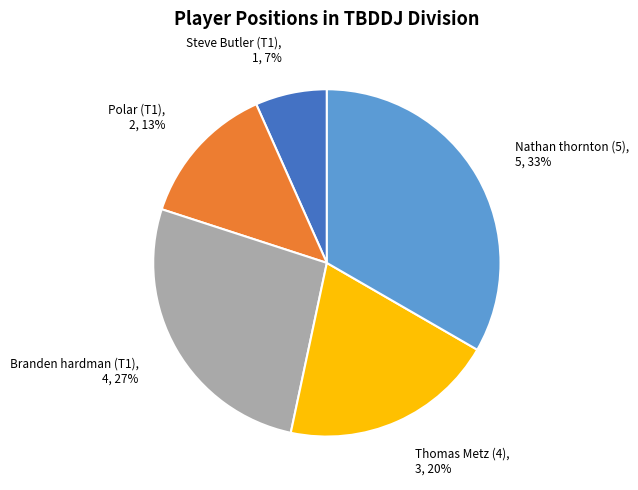

Which has a higher value, Branden hardman (T1) or Thomas Metz (4)?

Branden hardman (T1)